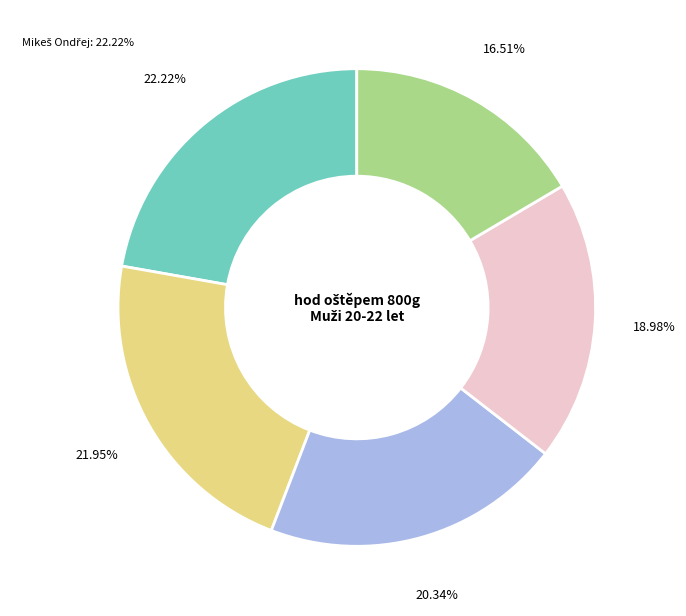

Combined, do Vodička Jan and Hojka Václav account for over 50%?

No